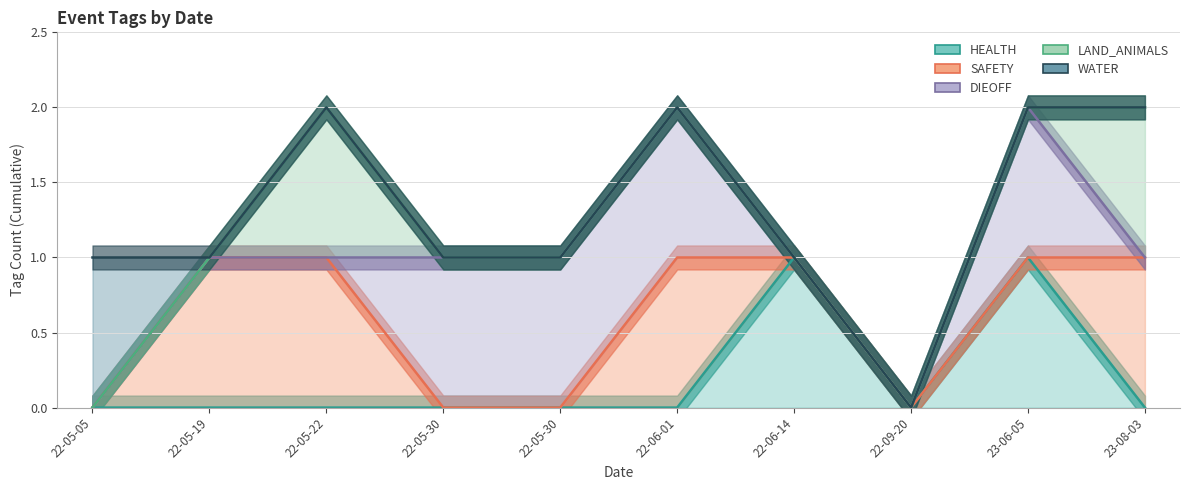

How many intersections are there between DIEOFF and SAFETY?

2